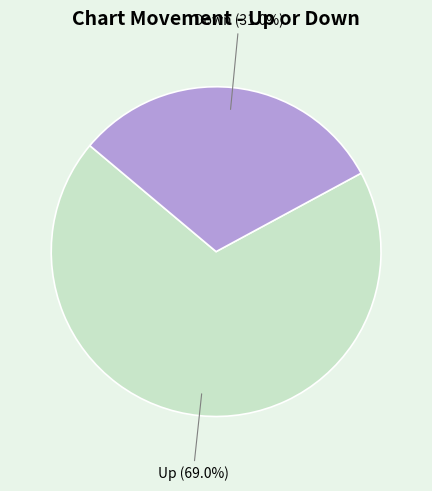

How many slices are in this pie chart?

2